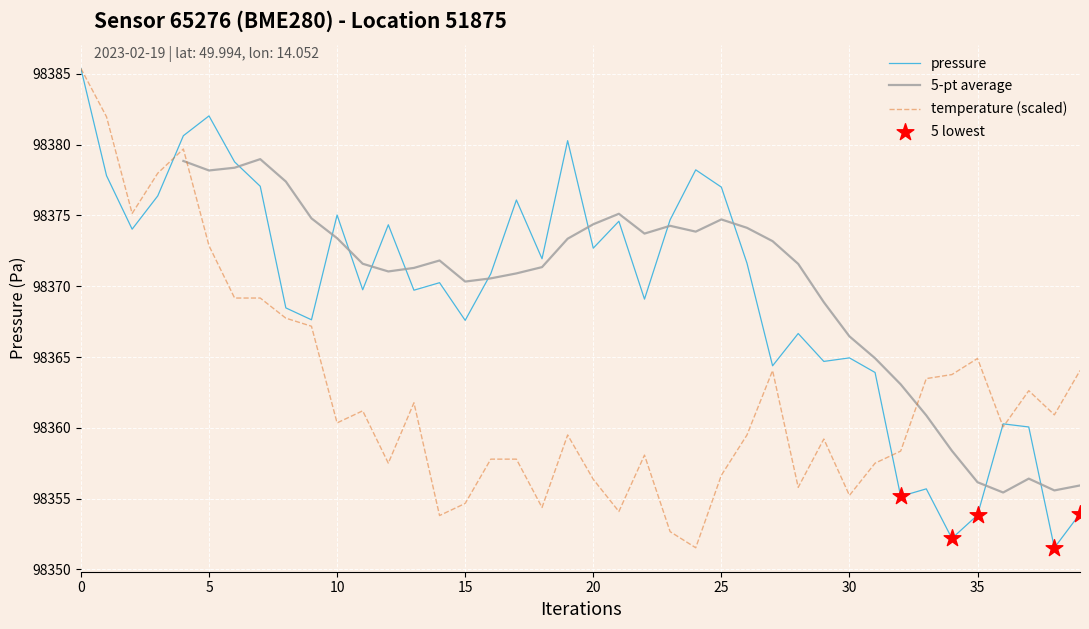

Which series contains the lowest Y value?

pressure